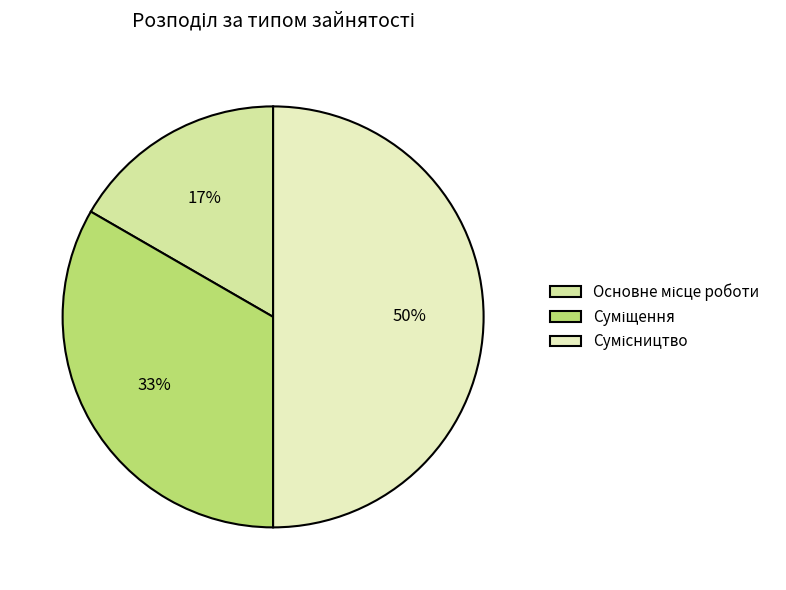

What is the change in value from Основне місце роботи to Сумісництво?

+2